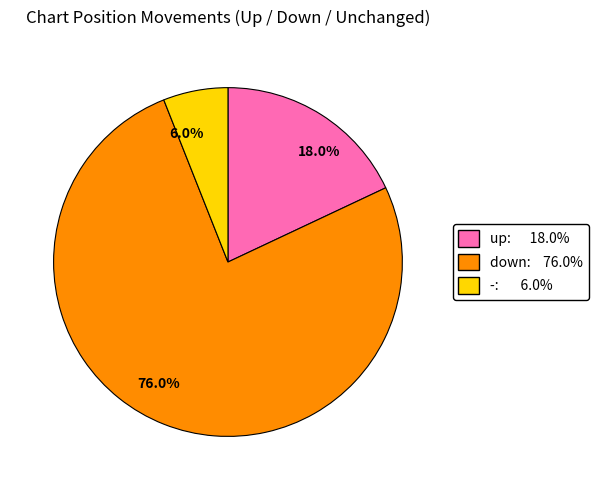

Combined, do 18.0% and 76.0% account for over 50%?

Yes